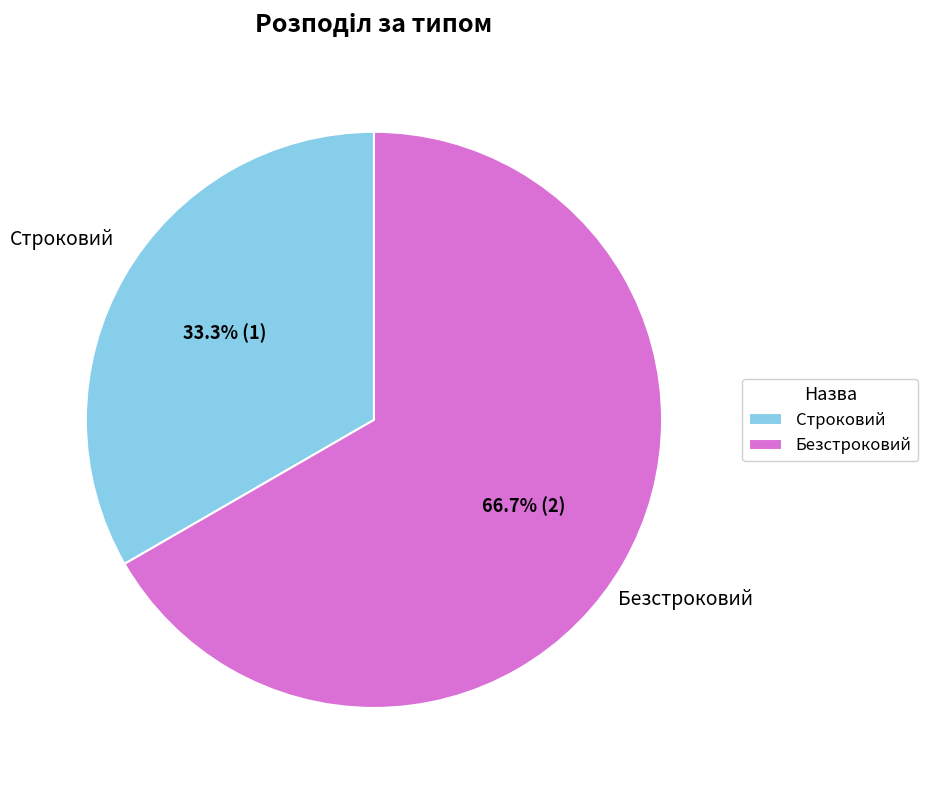

Does Безстроковий represent more than half of the total?

Yes